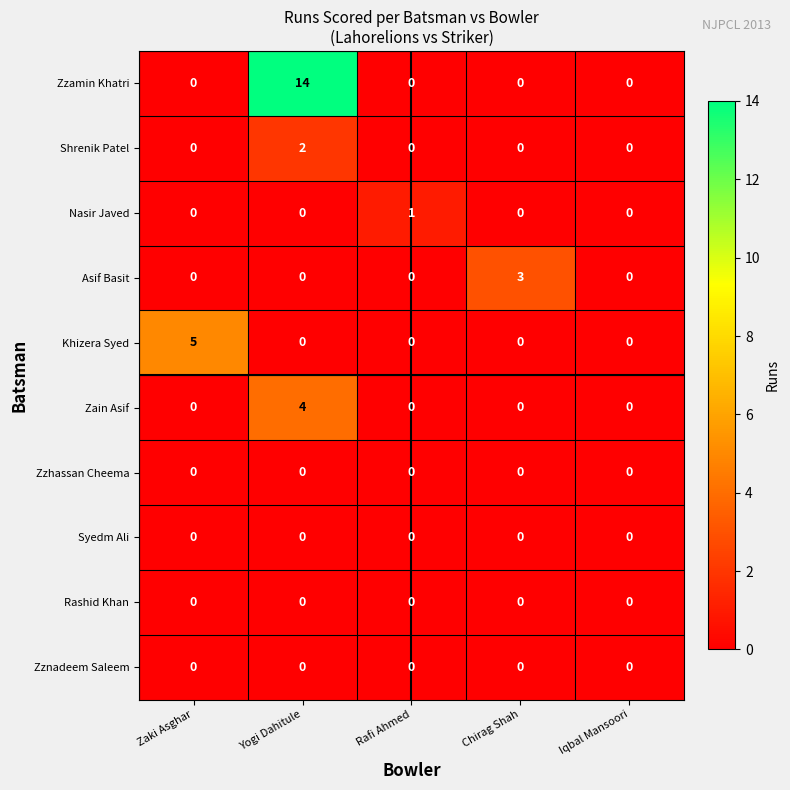

True or false: Zzamin Khatri has a value of 0 at Zaki Asghar.

True